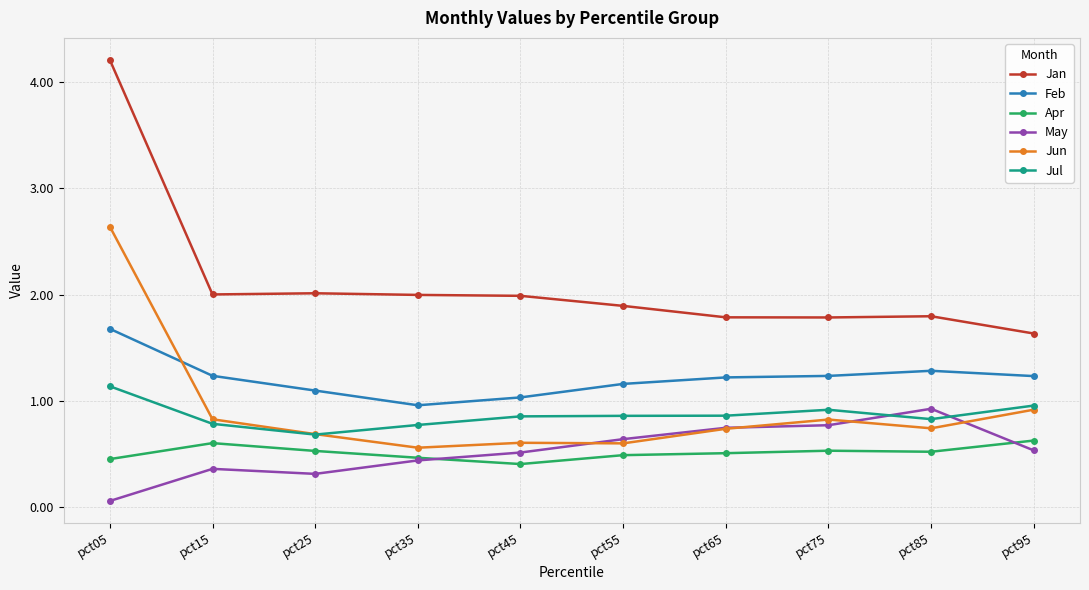

Where is Apr nearest to the value 0?

pct45